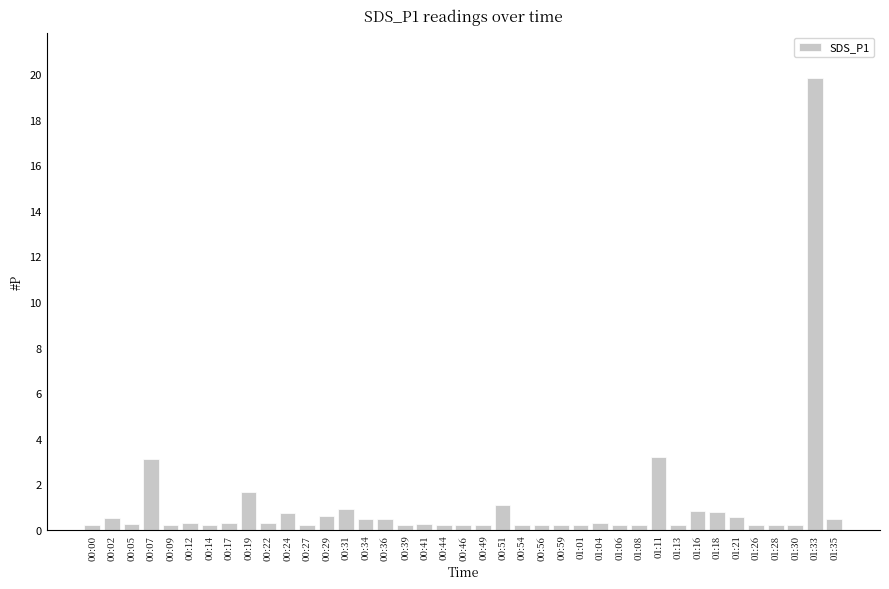

Which category has the highest value across all series?

01:33